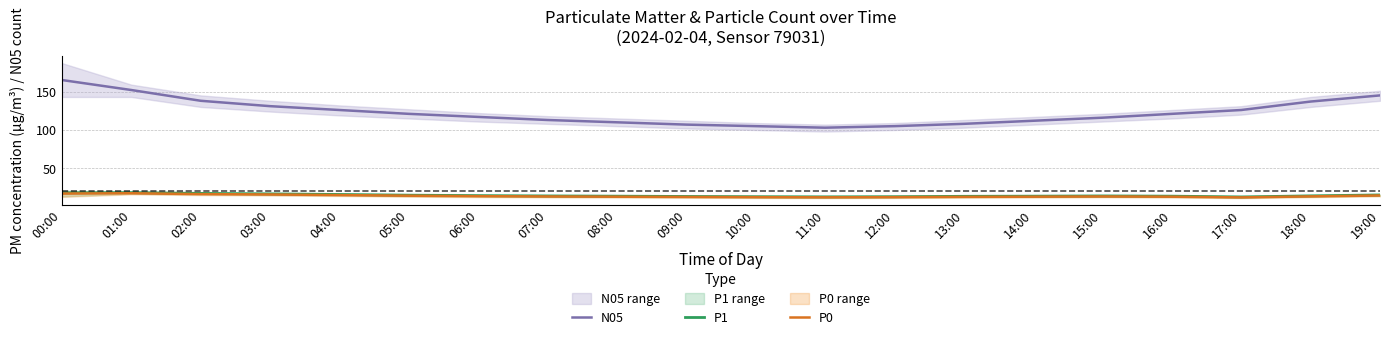

True or false: P0 and N05 intersect in this chart.

False